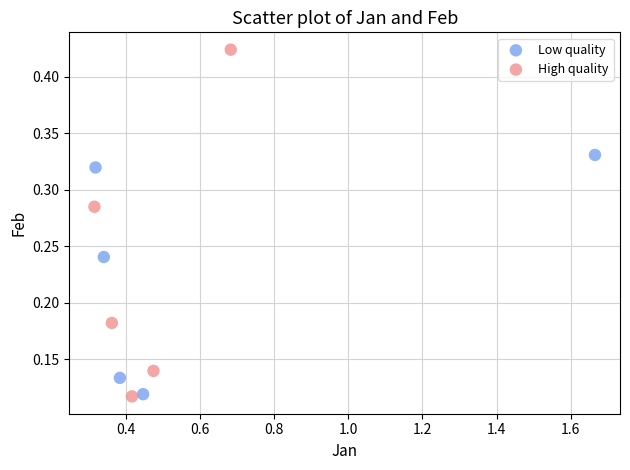

Which series has the largest Y range (max minus min)?

High quality